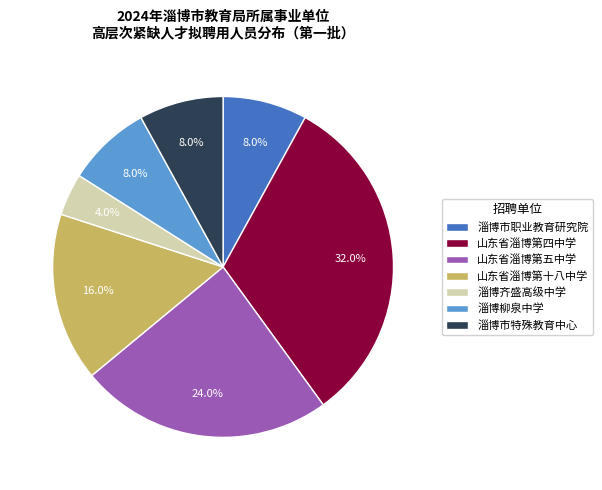

Count the number of slices in the pie.

7